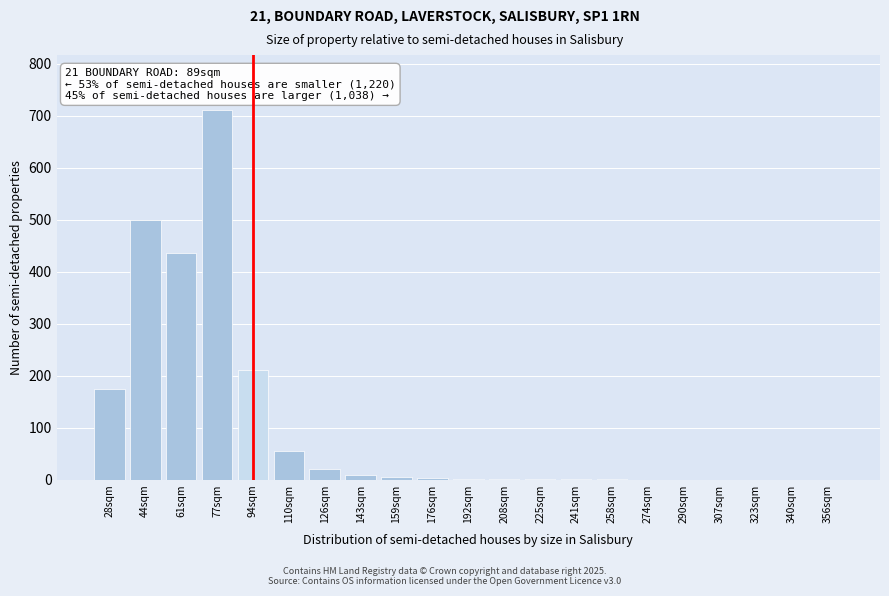

What is the maximum value shown in the chart?

710